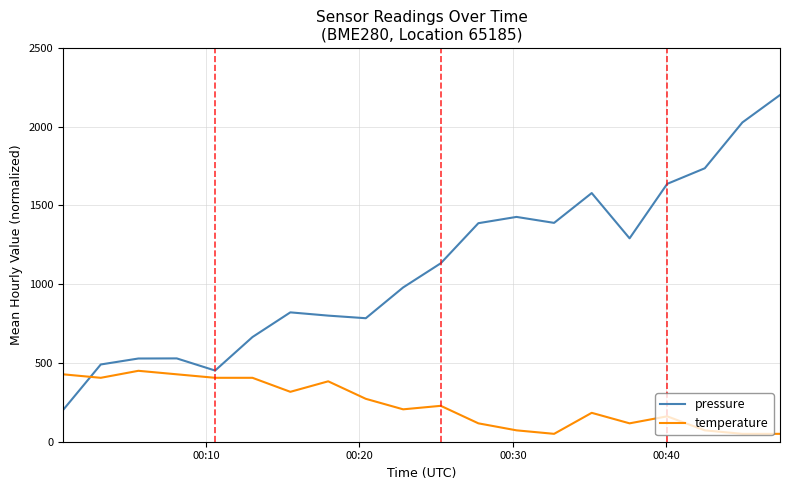

List the series in order of their peak value, lowest first.

temperature, pressure